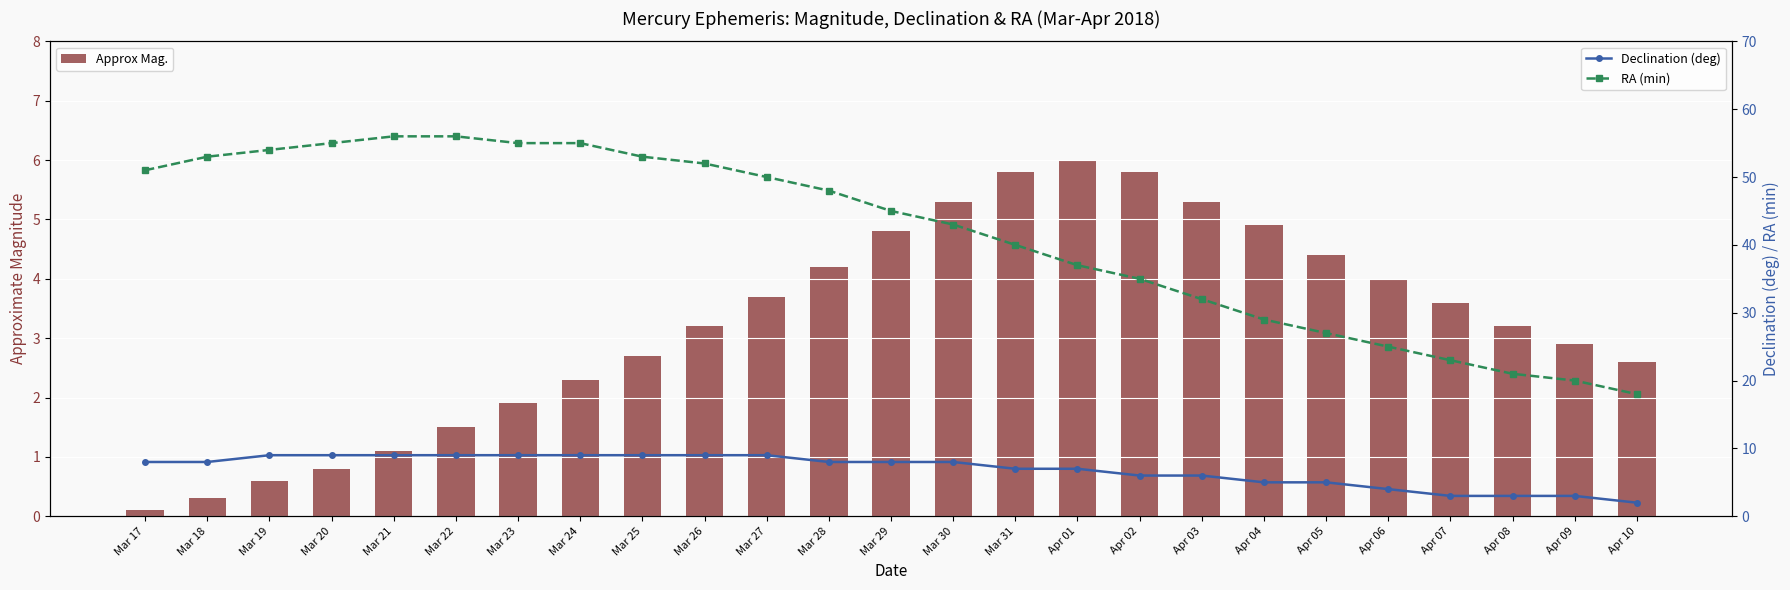

What is the label of the 17th bar from the left?

Apr 02